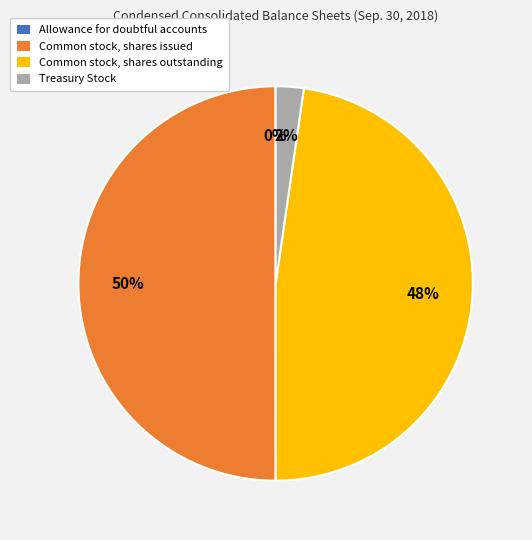

What is the largest slice in the pie chart?

Common stock, shares issued